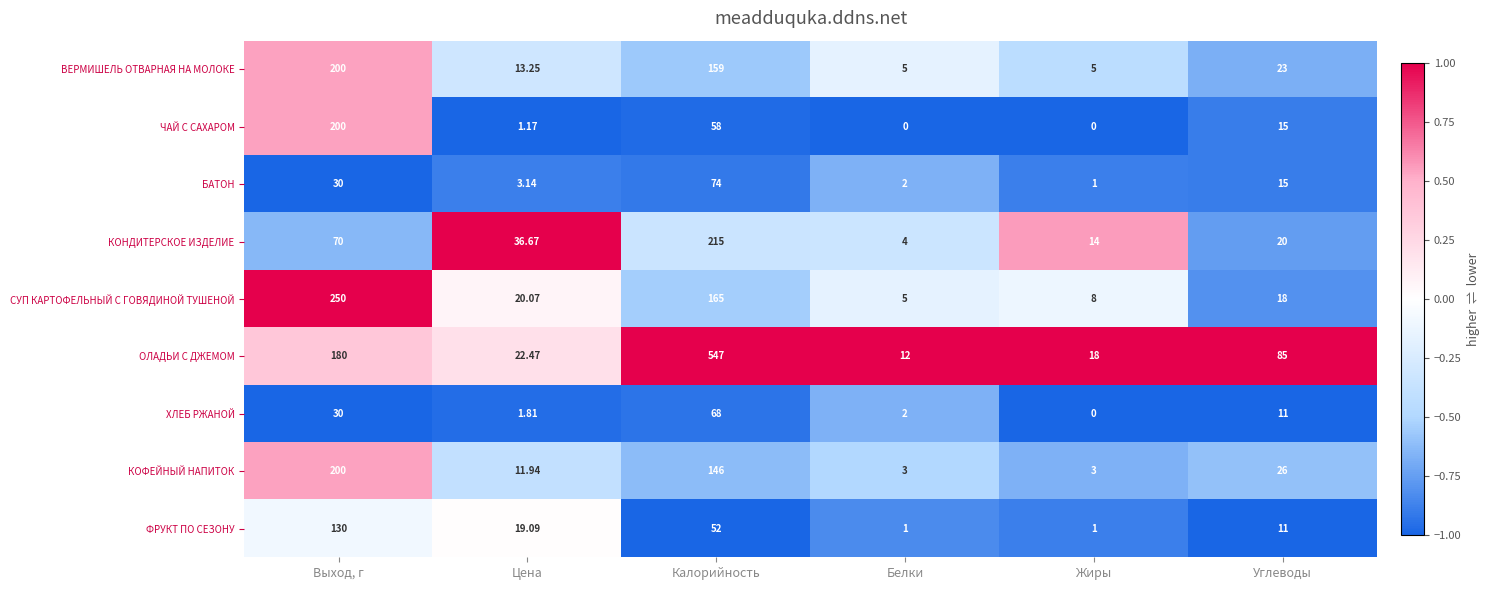

Which series has the largest total across all categories?

ОЛАДЬИ С ДЖЕМОМ